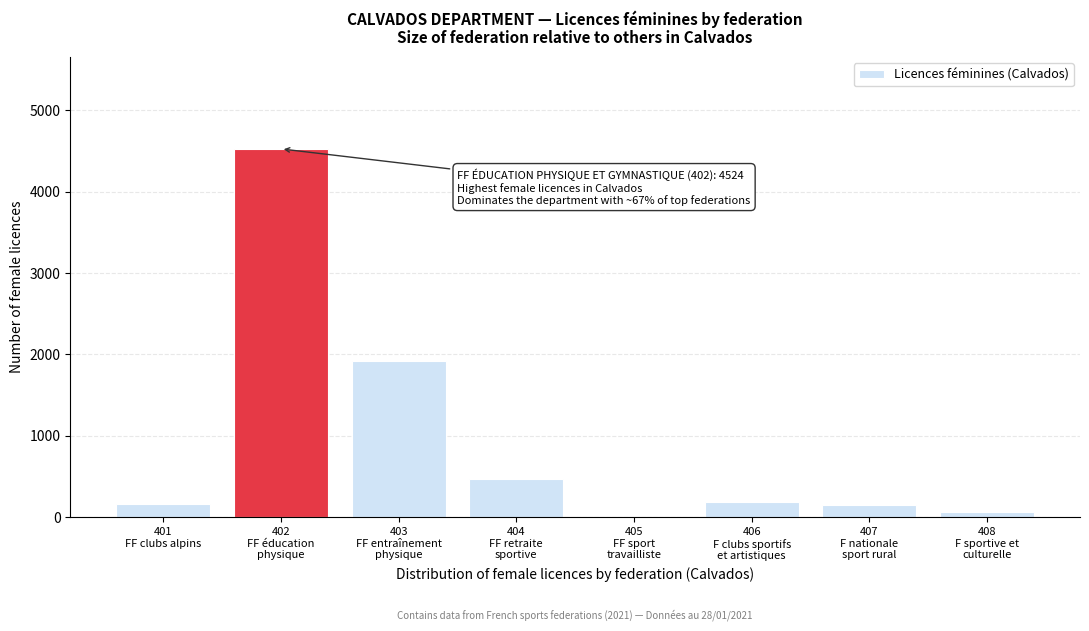

What is the sum of all values?

7473